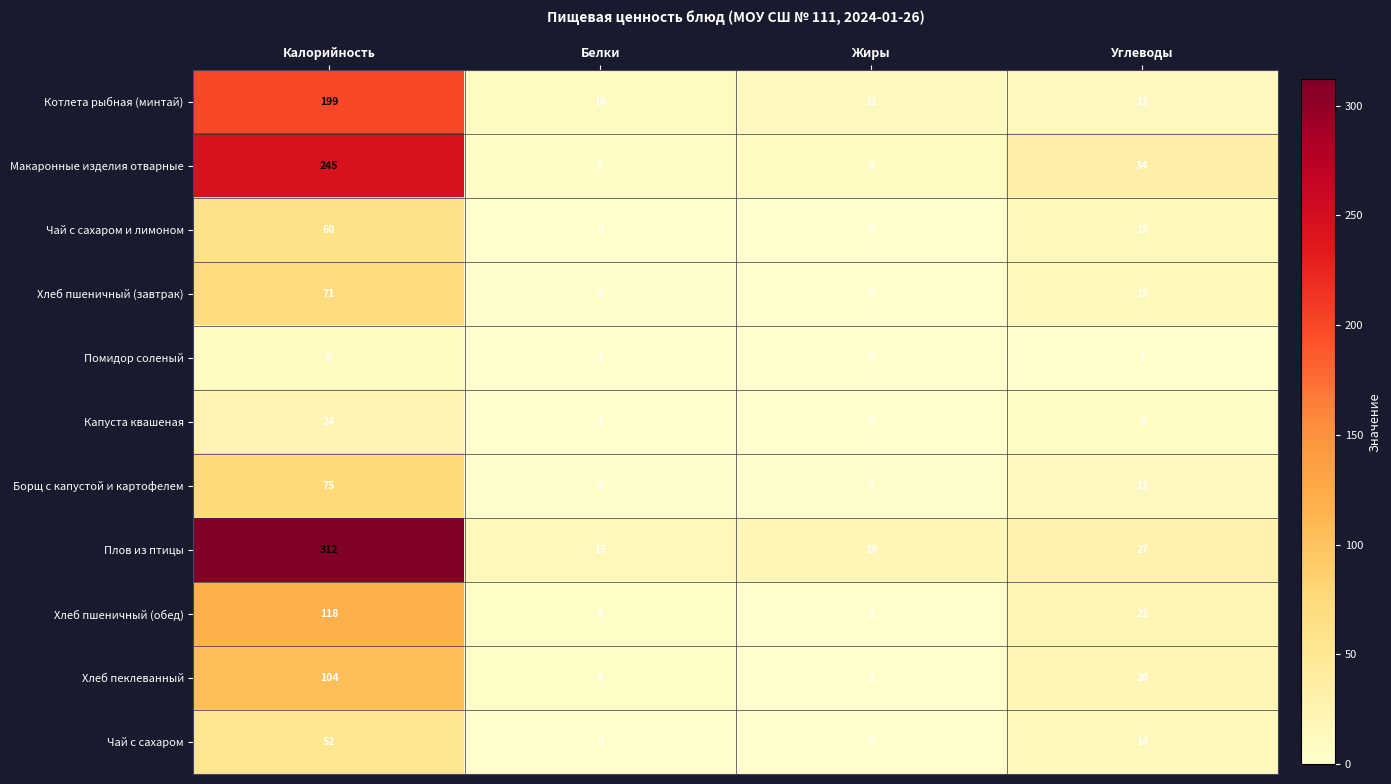

How many distinct data groups are displayed?

11